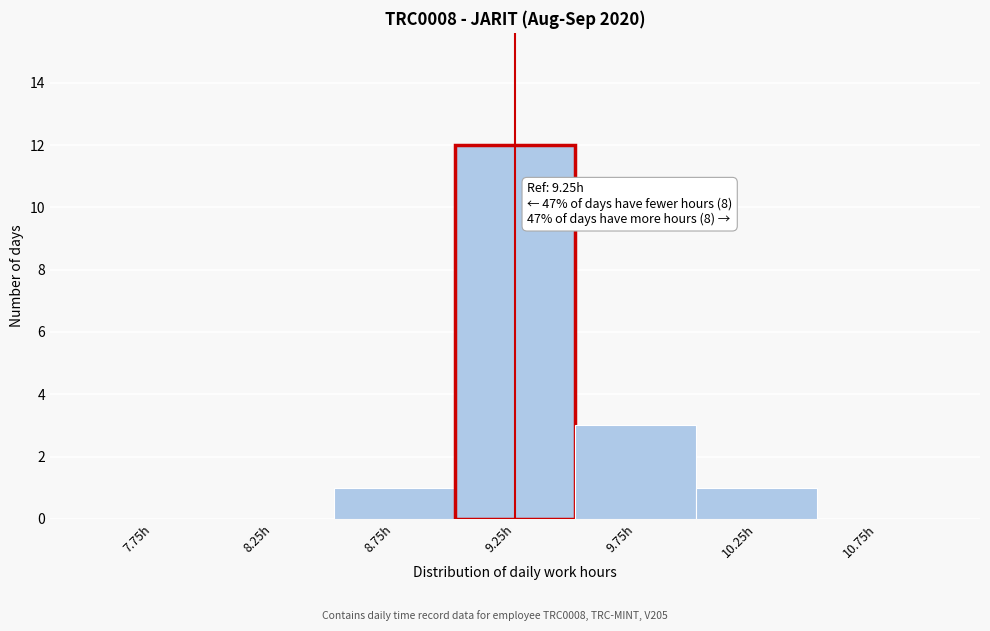

Over which range of the x-axis is the bar tallest?

9.0 to 9.5